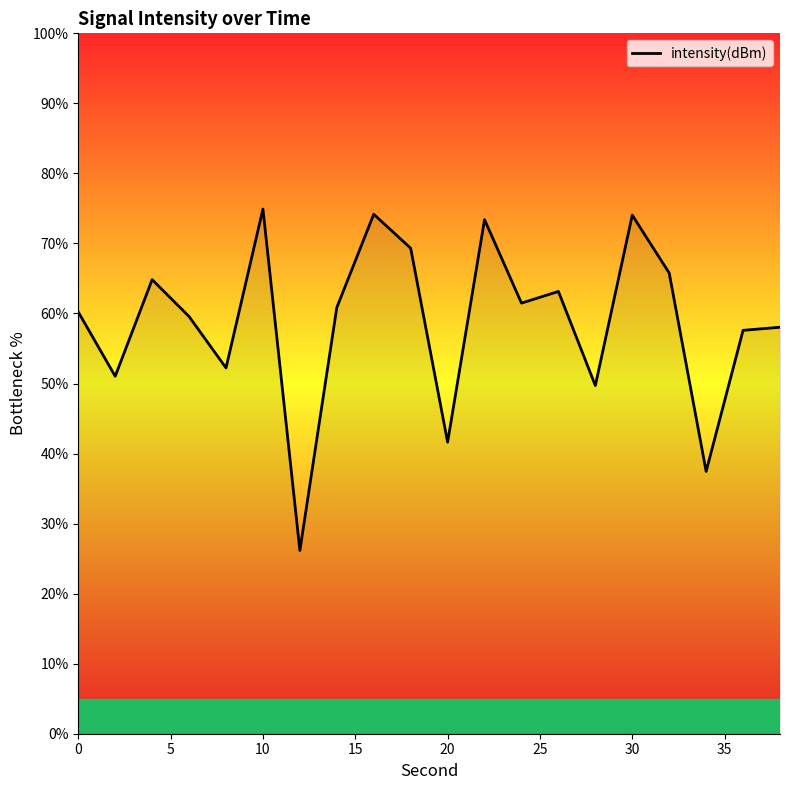

What is the maximum value shown in the chart?

74.9